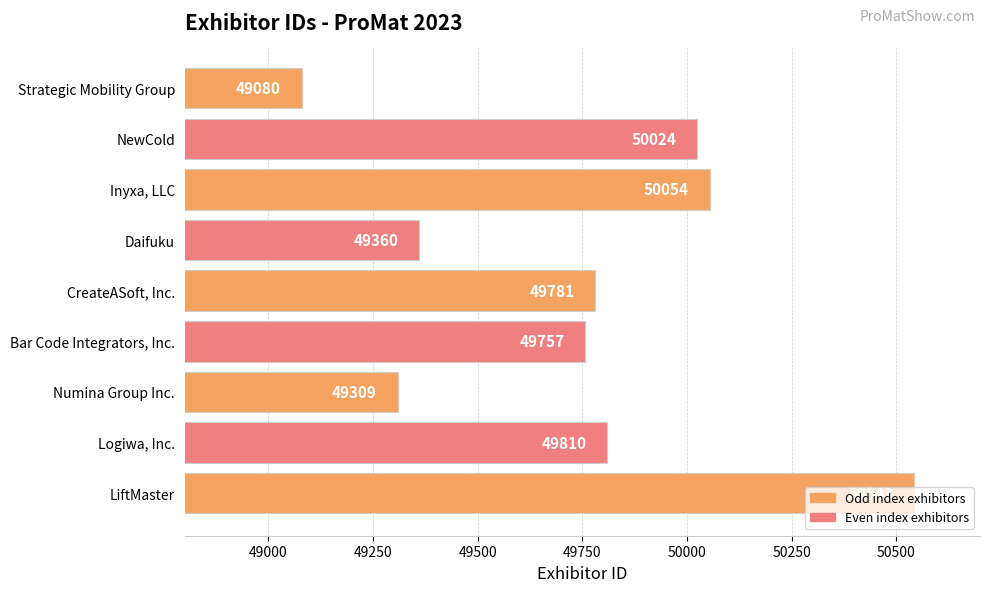

List the labels in order of value, largest first.

LiftMaster, Inyxa, LLC, NewCold, Logiwa, Inc., CreateASoft, Inc., Bar Code Integrators, Inc., Daifuku, Numina Group Inc., Strategic Mobility Group